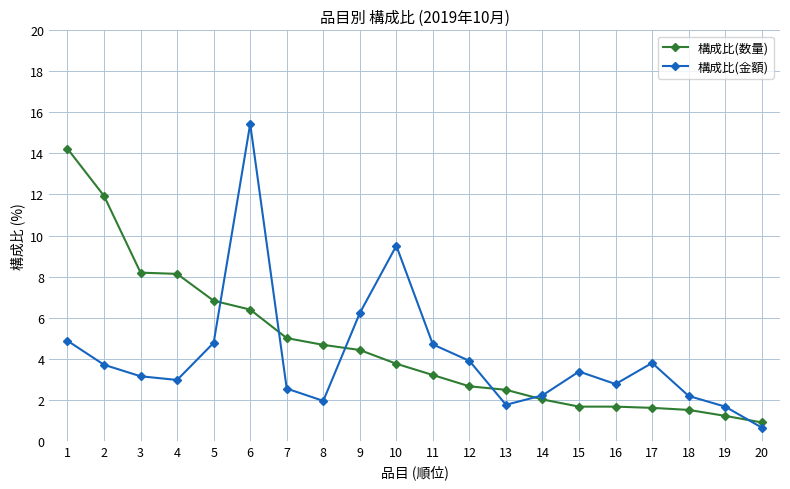

Read the 構成比(数量) value at 7.

5.0